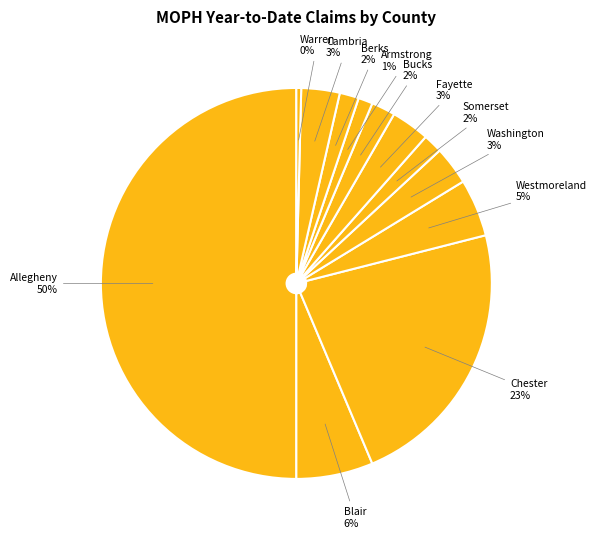

To the nearest percent, what is the combined percentage of Bucks and Somerset?

4%